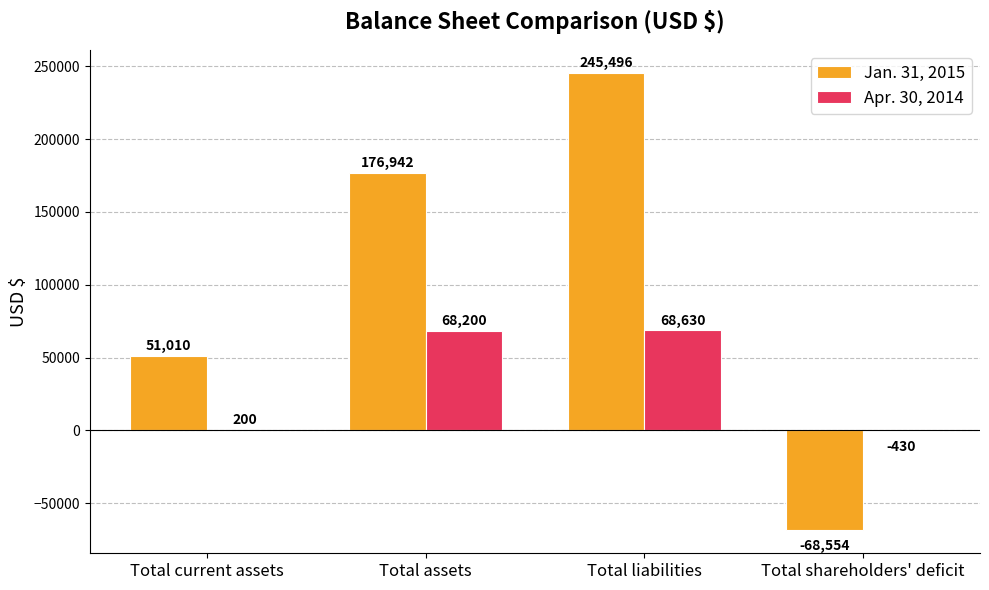

What is the sum of all Jan. 31, 2015 values?

404894